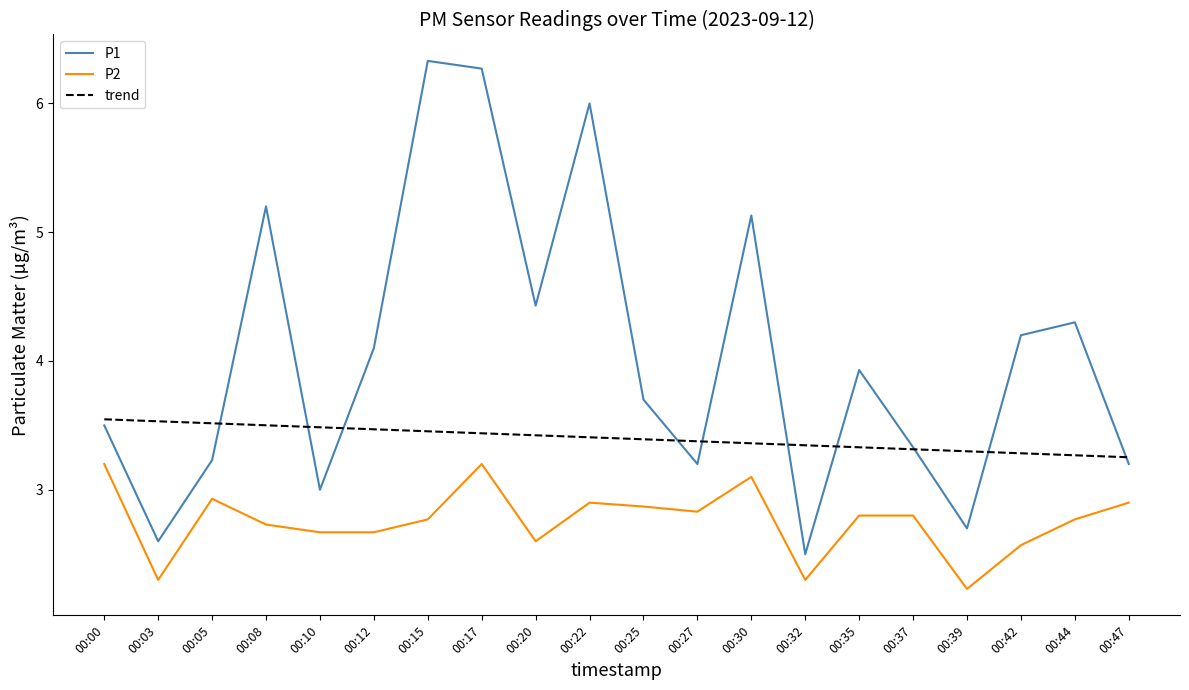

True or false: P1 and P2 cross at least once.

False